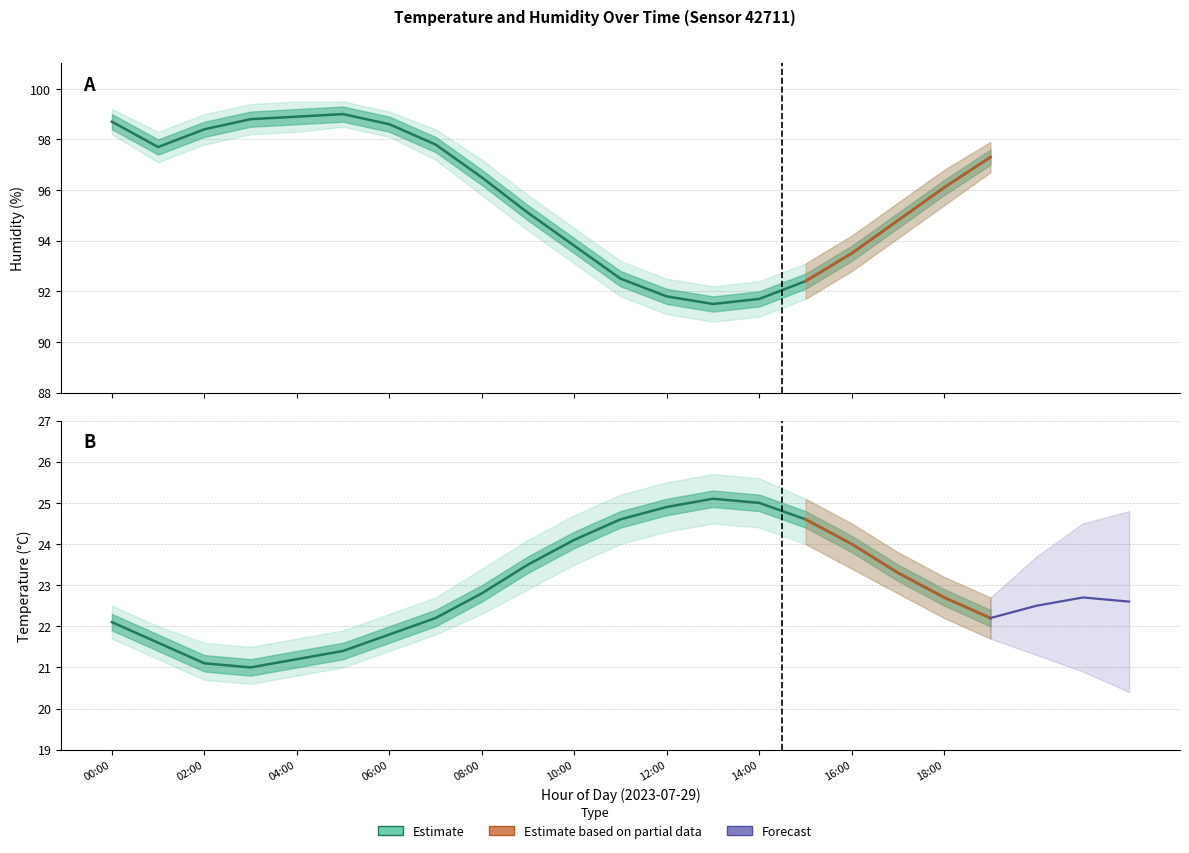

Where is the first local maximum for humidity_lower?

05:00